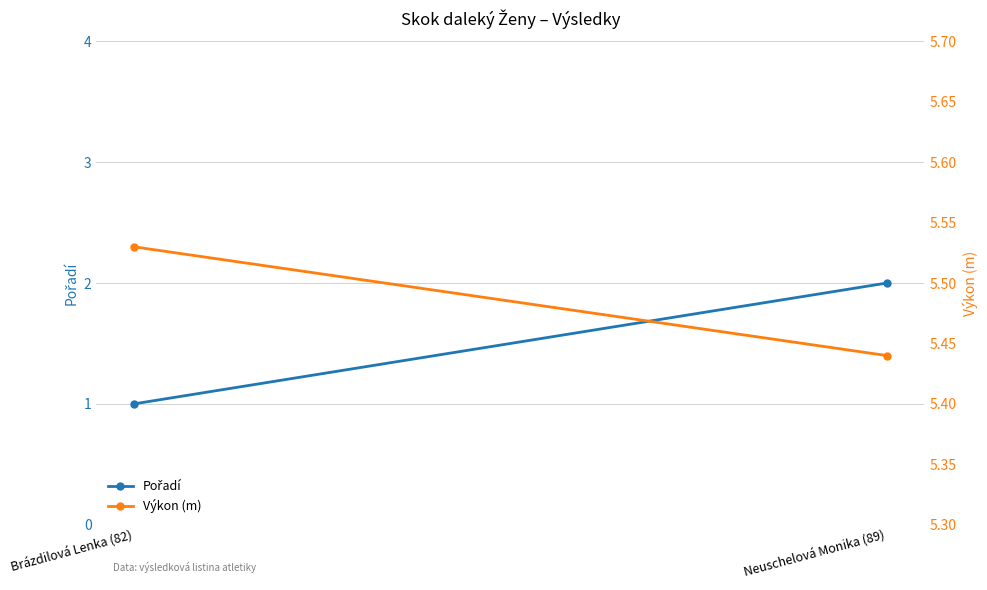

What is the maximum value shown in the chart?

5.5